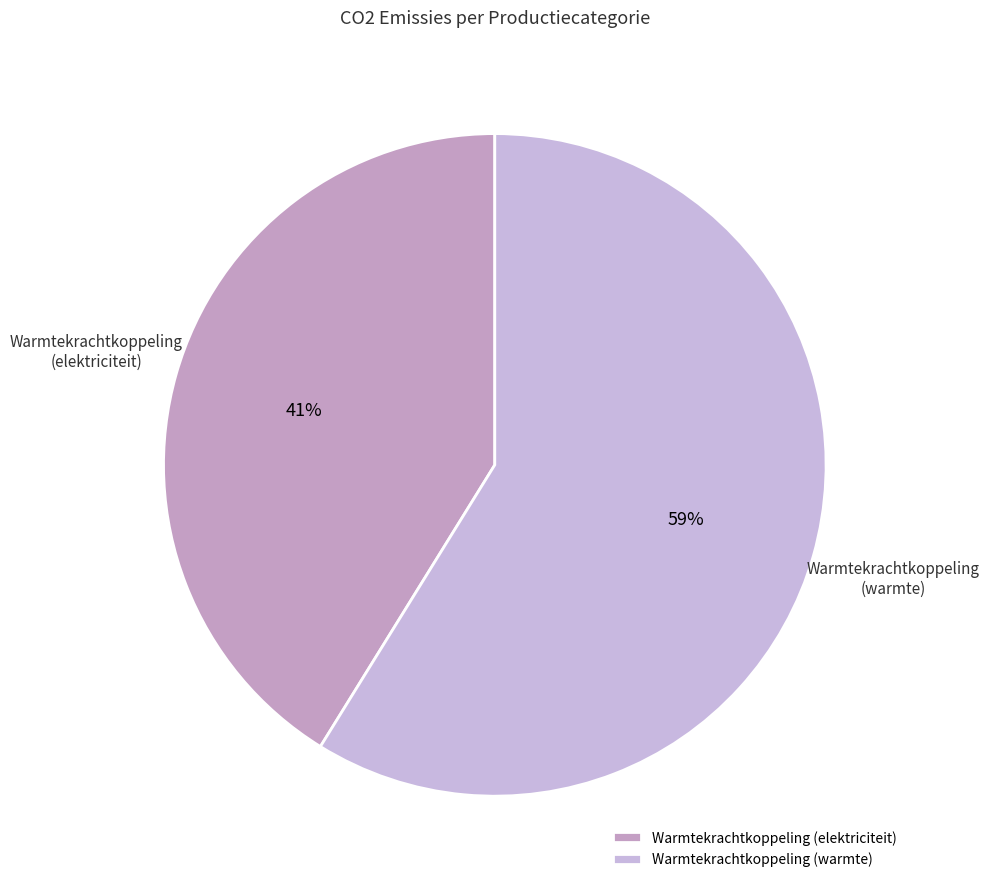

Is there a majority slice in this chart?

Yes